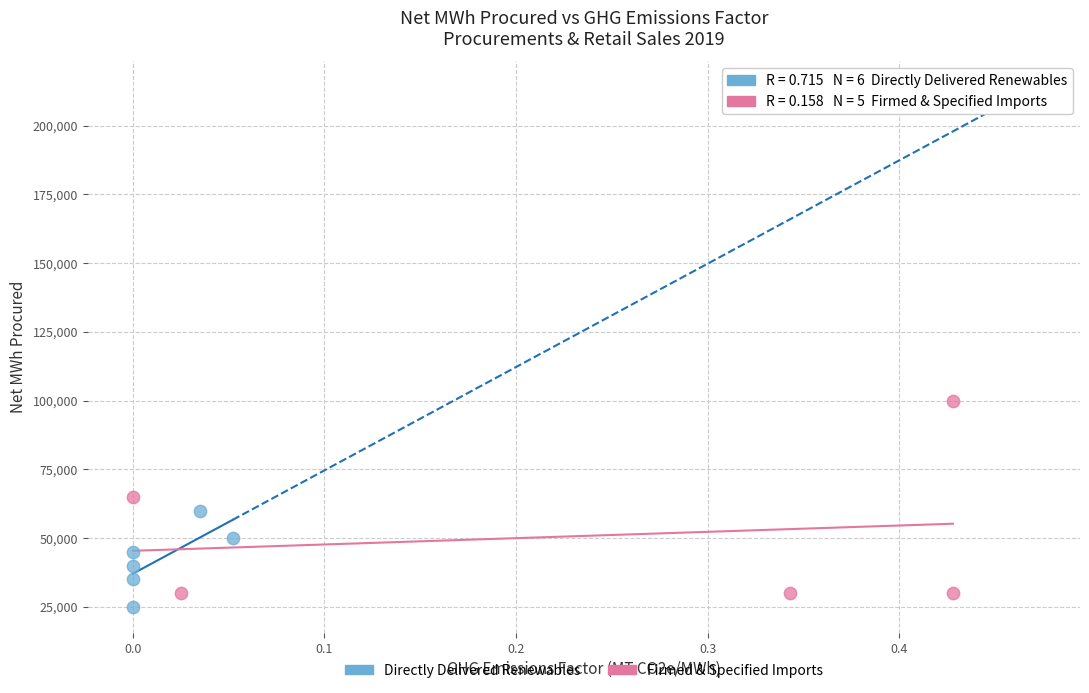

Which series reaches the maximum Y coordinate?

Firmed & Specified Imports